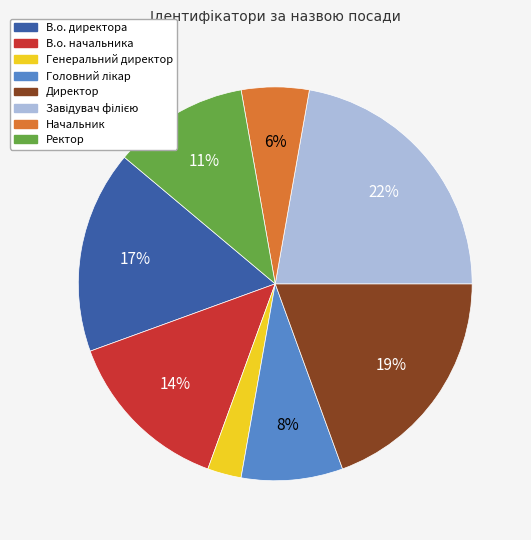

Which slice is the smallest?

Генеральний директор